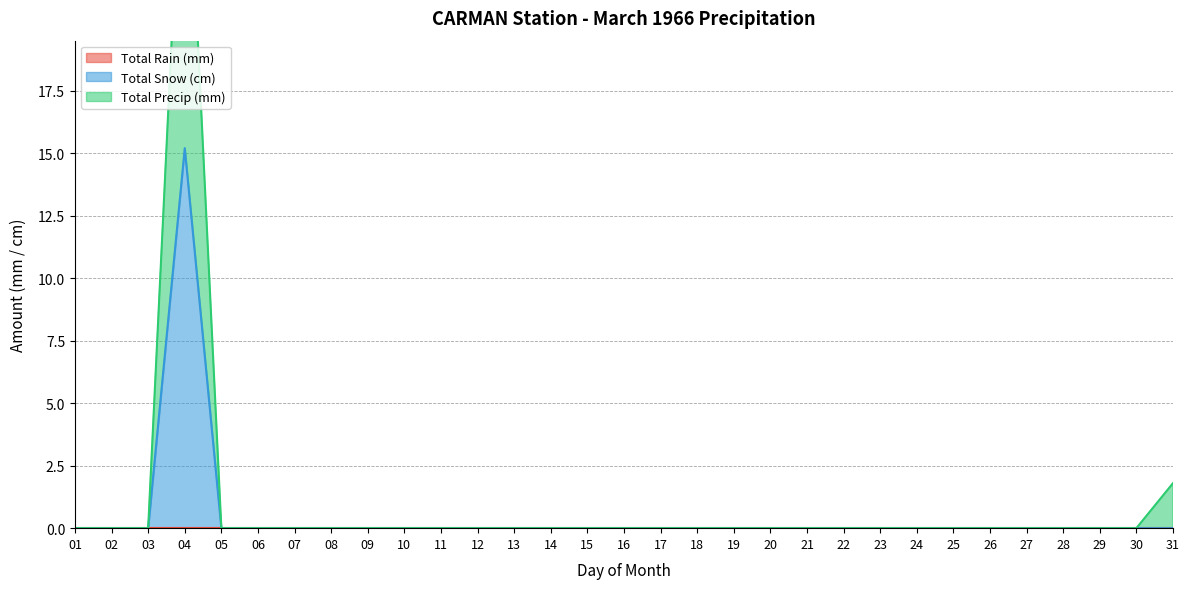

True or false: Total Precip (mm) and Total Snow (cm) intersect in this chart.

False